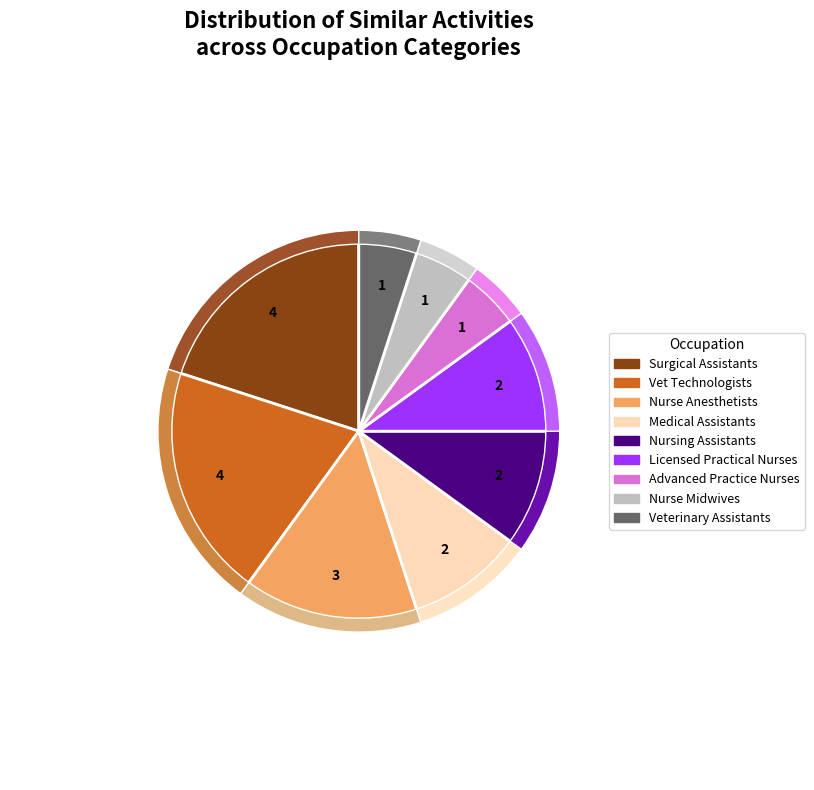

To the nearest percent, what portion does Veterinary Technologists and Technicians represent?

20%